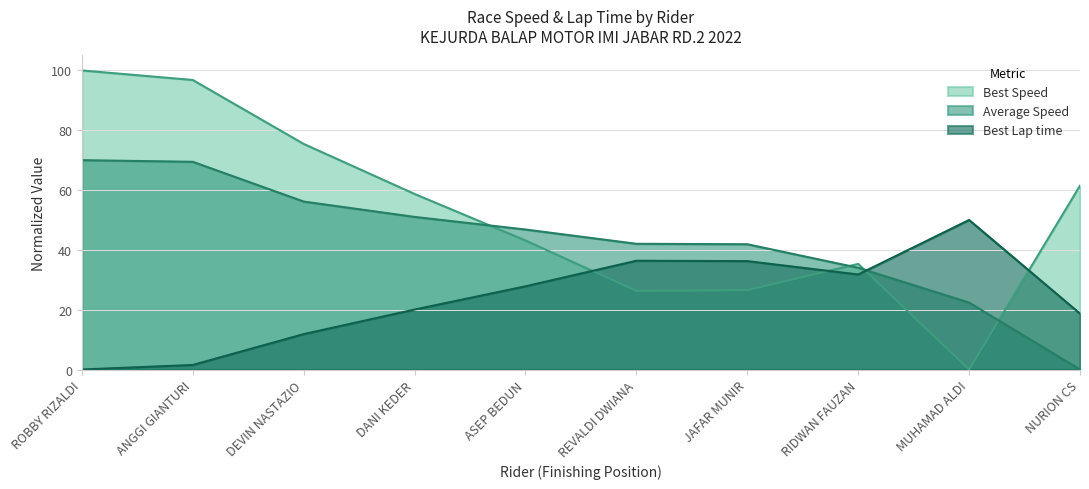

How many intersections are there between Average Speed and Best Speed?

4